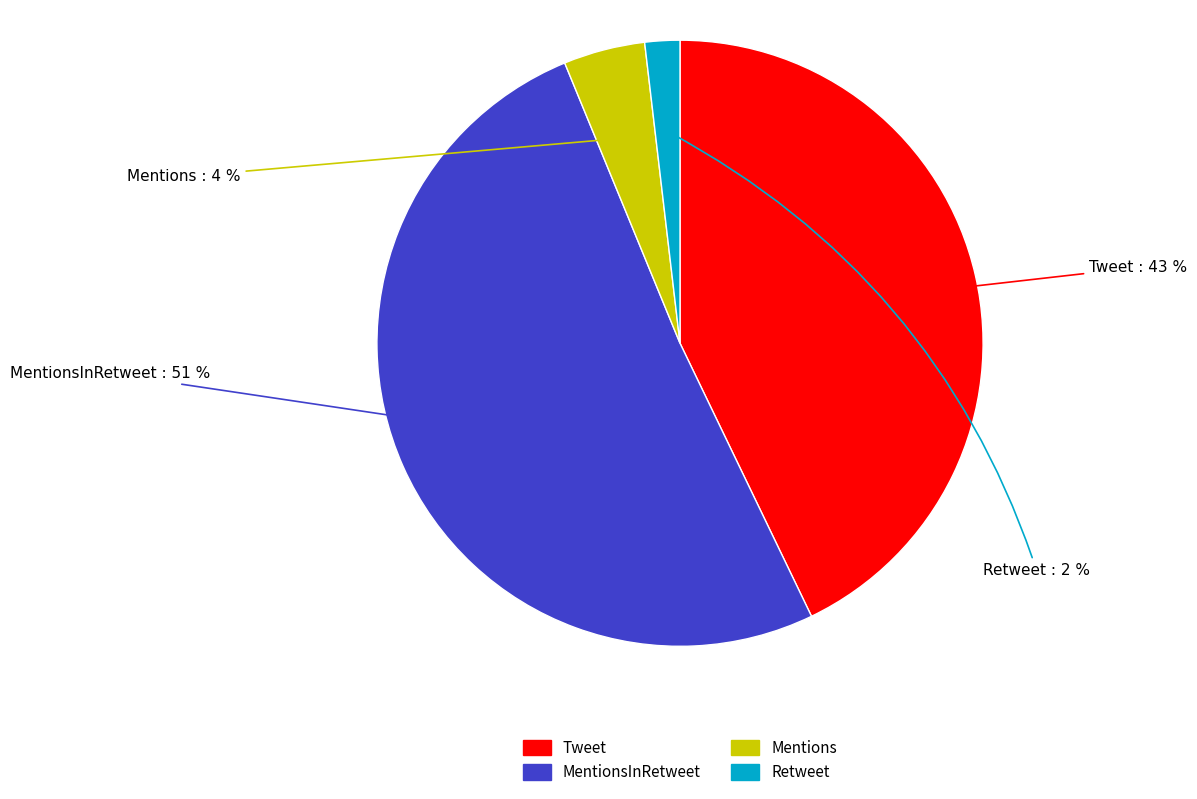

To the nearest percent, what is the difference between the largest and smallest slice percentages?

49%